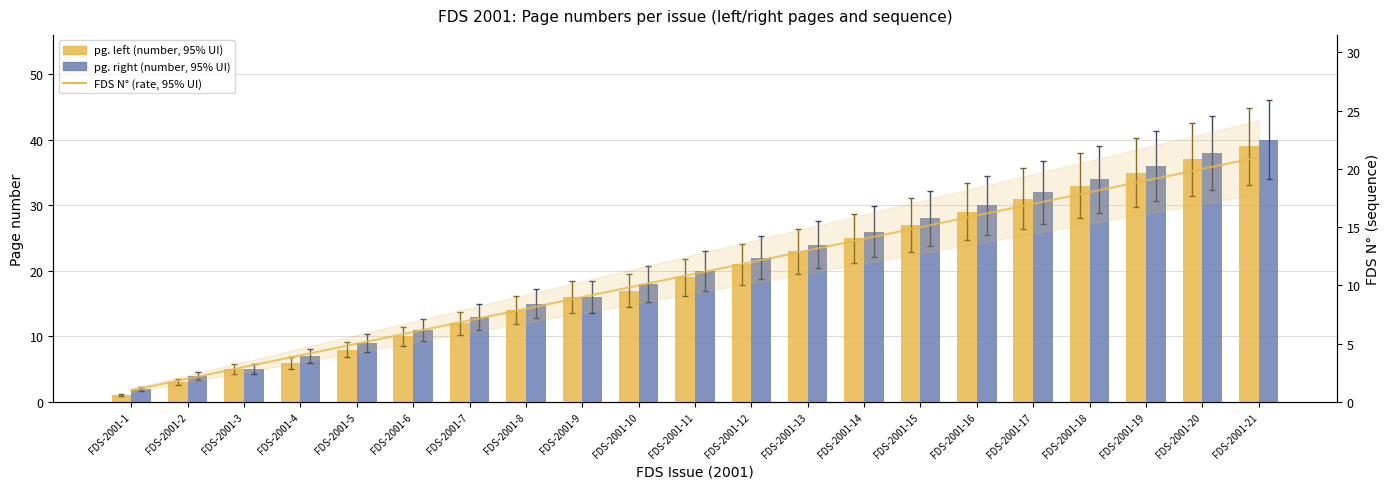

Reading left to right, what are all the values shown in this chart?

pg. left: FDS-2001-1=1	FDS-2001-2=3	FDS-2001-3=5	FDS-2001-4=6	FDS-2001-5=8	FDS-2001-6=10	FDS-2001-7=12	FDS-2001-8=14	FDS-2001-9=16	FDS-2001-10=17	FDS-2001-11=19	FDS-2001-12=21	FDS-2001-13=23	FDS-2001-14=25	FDS-2001-15=27	FDS-2001-16=29	FDS-2001-17=31	FDS-2001-18=33	FDS-2001-19=35	FDS-2001-20=37	FDS-2001-21=39
pg. right: FDS-2001-1=2	FDS-2001-2=4	FDS-2001-3=5	FDS-2001-4=7	FDS-2001-5=9	FDS-2001-6=11	FDS-2001-7=13	FDS-2001-8=15	FDS-2001-9=16	FDS-2001-10=18	FDS-2001-11=20	FDS-2001-12=22	FDS-2001-13=24	FDS-2001-14=26	FDS-2001-15=28	FDS-2001-16=30	FDS-2001-17=32	FDS-2001-18=34	FDS-2001-19=36	FDS-2001-20=38	FDS-2001-21=40
FDS N° (number): FDS-2001-1=1	FDS-2001-2=2	FDS-2001-3=3	FDS-2001-4=4	FDS-2001-5=5	FDS-2001-6=6	FDS-2001-7=7	FDS-2001-8=8	FDS-2001-9=9	FDS-2001-10=10	FDS-2001-11=11	FDS-2001-12=12	FDS-2001-13=13	FDS-2001-14=14	FDS-2001-15=15	FDS-2001-16=16	FDS-2001-17=17	FDS-2001-18=18	FDS-2001-19=19	FDS-2001-20=20	FDS-2001-21=21